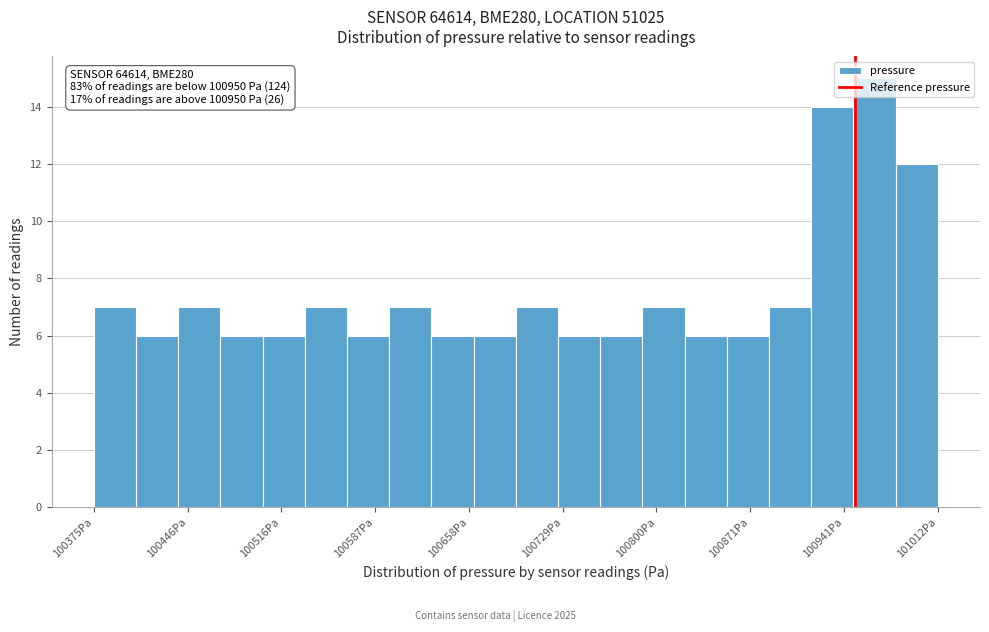

Read against the x-axis, roughly where is the centre of the tallest bar?

100970